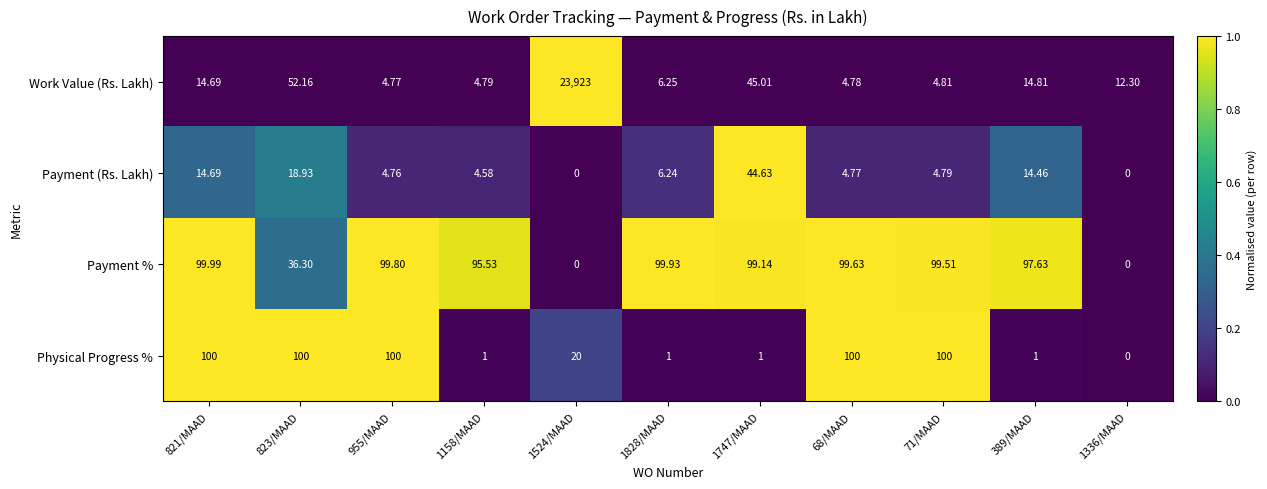

List the series in order of their peak value, highest first.

Work Value (Rs. Lakh), Physical Progress %, Payment %, Payment (Rs. Lakh)